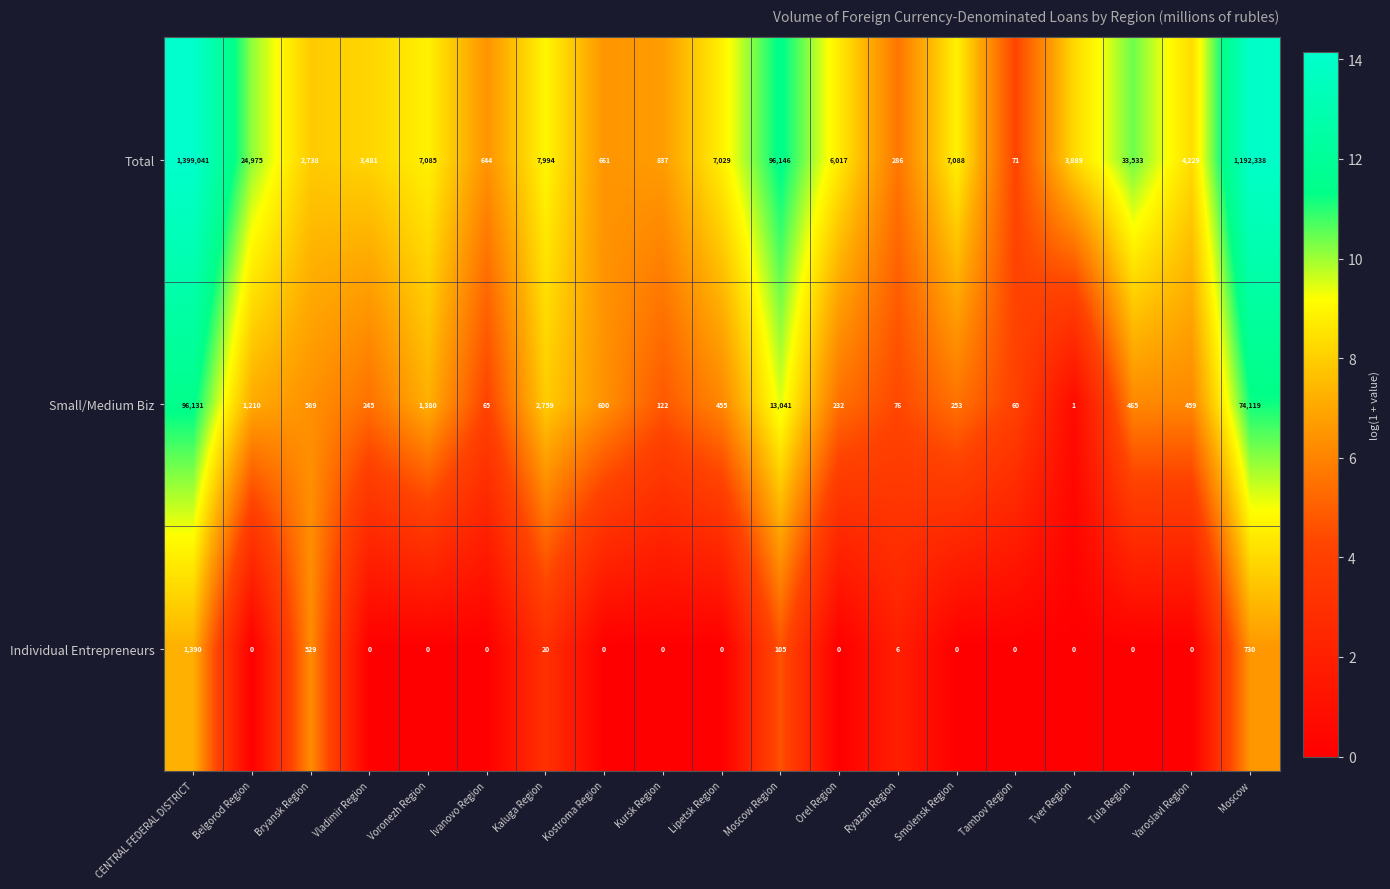

What is the difference between the maximum and minimum values in the Individual Entrepreneurs series?

1390